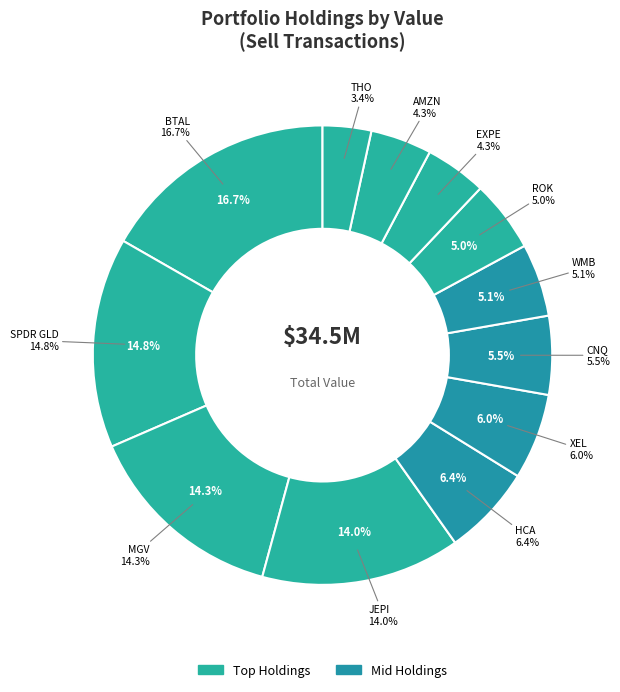

What is the change in value from MGV to WMB?

-3153800